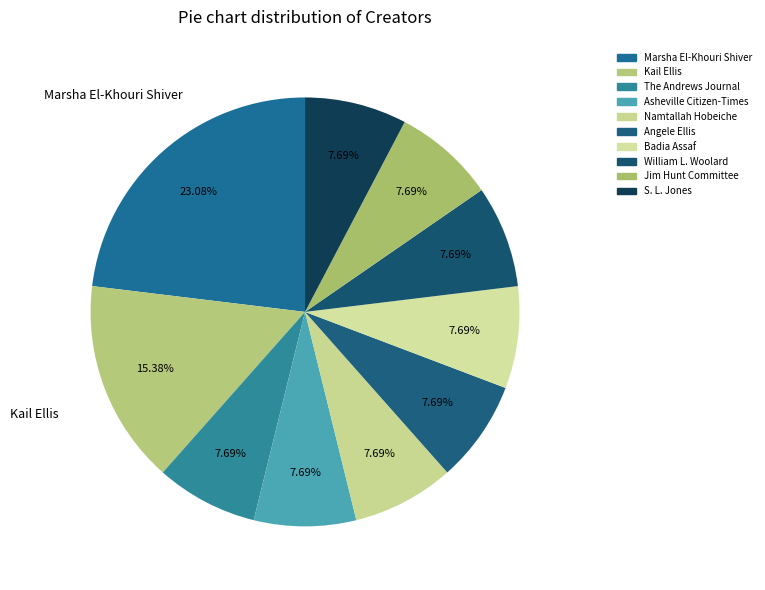

To the nearest percent, what percentage of the pie is Kail Ellis?

15%